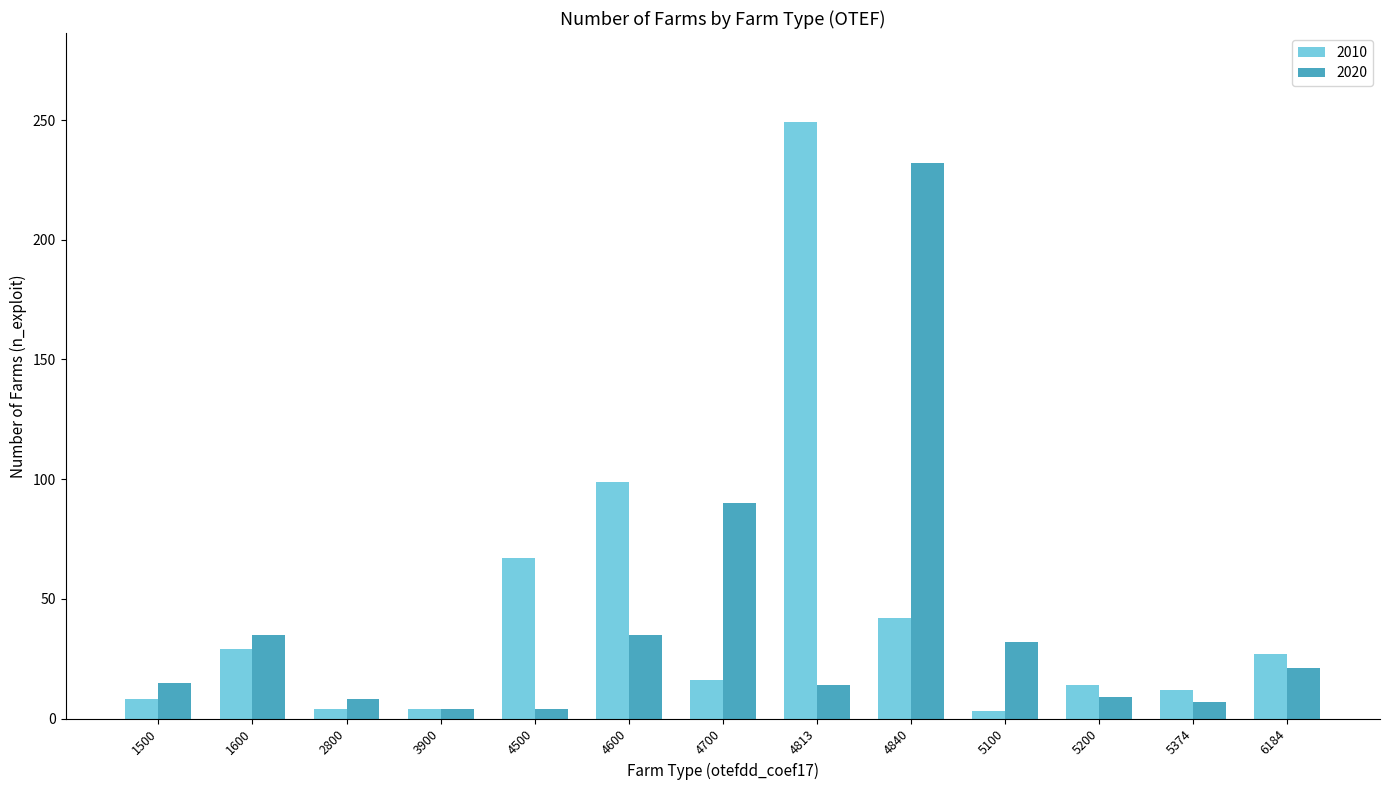

What is the smallest value displayed?

3